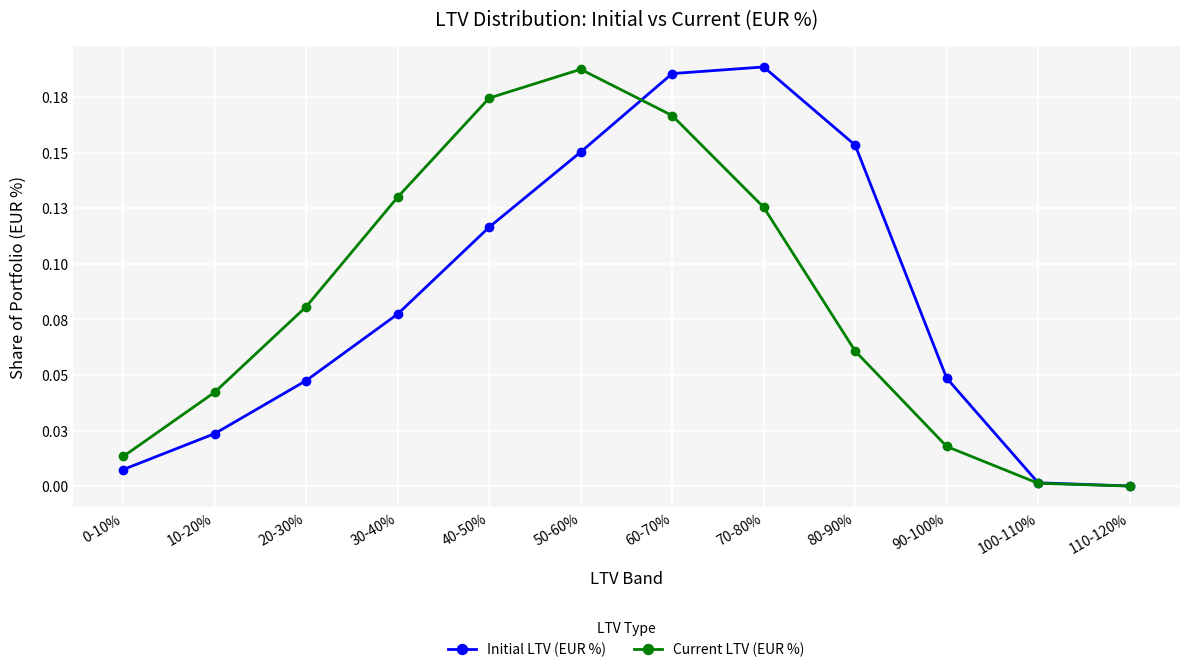

What is the greatest value displayed?

0.2